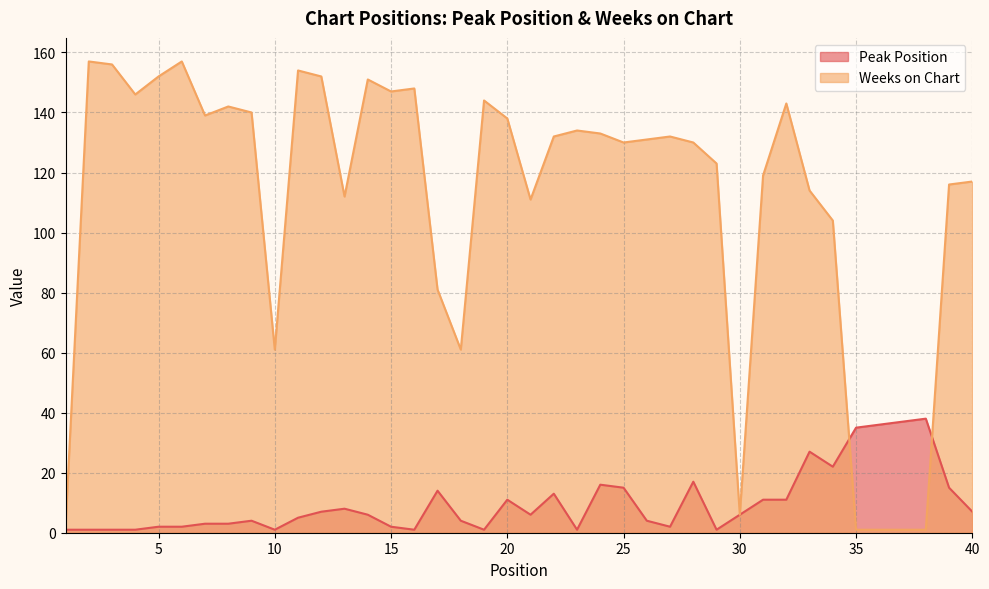

The Peak Position series shows 38 at 38. True or false?

True